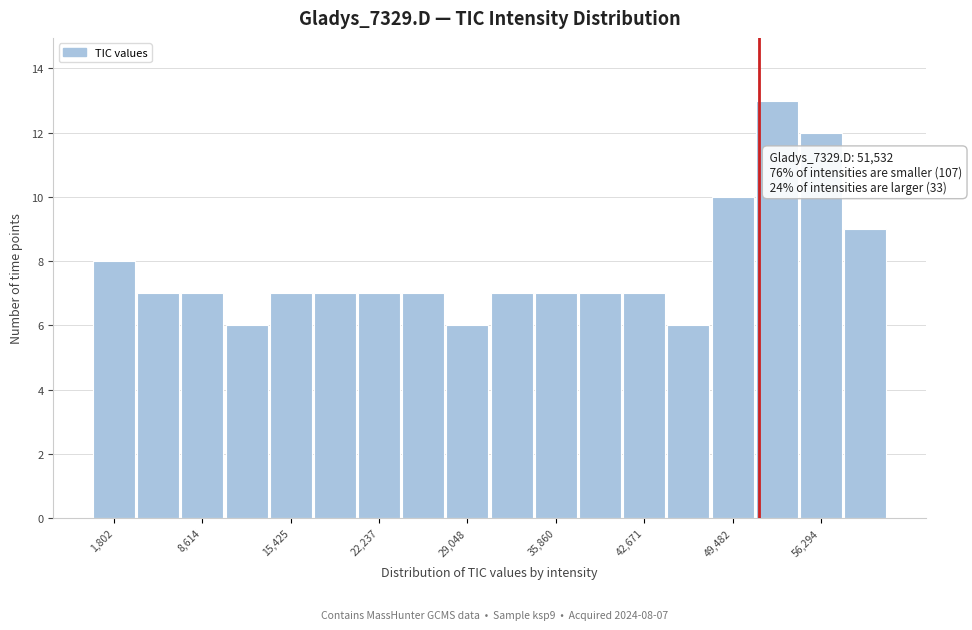

Around what value on the x-axis is the tallest bar? Give the approximate position of its centre, as read against the axis.

53000